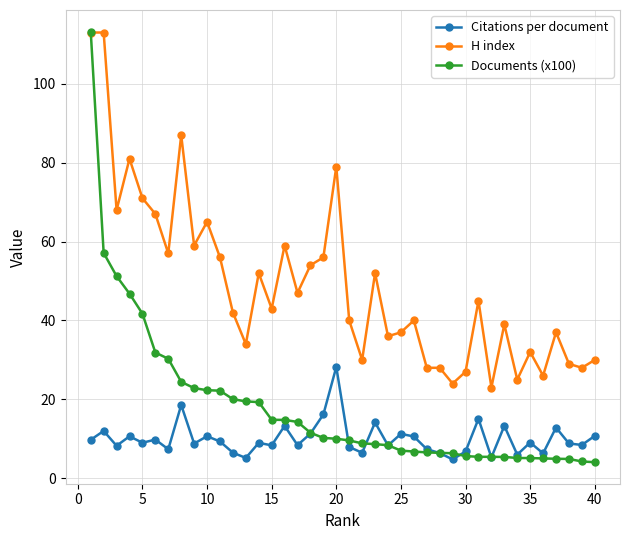

What is the lowest value of the H index series?

23.0